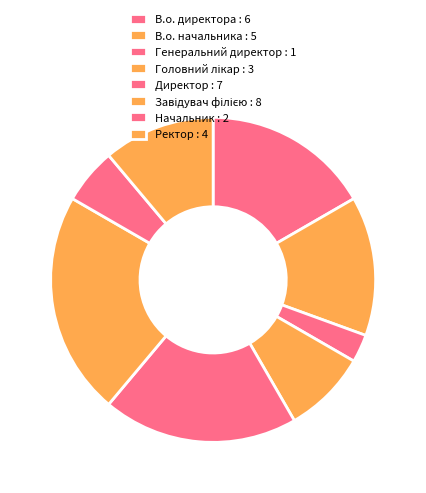

Count the number of slices in the pie.

8